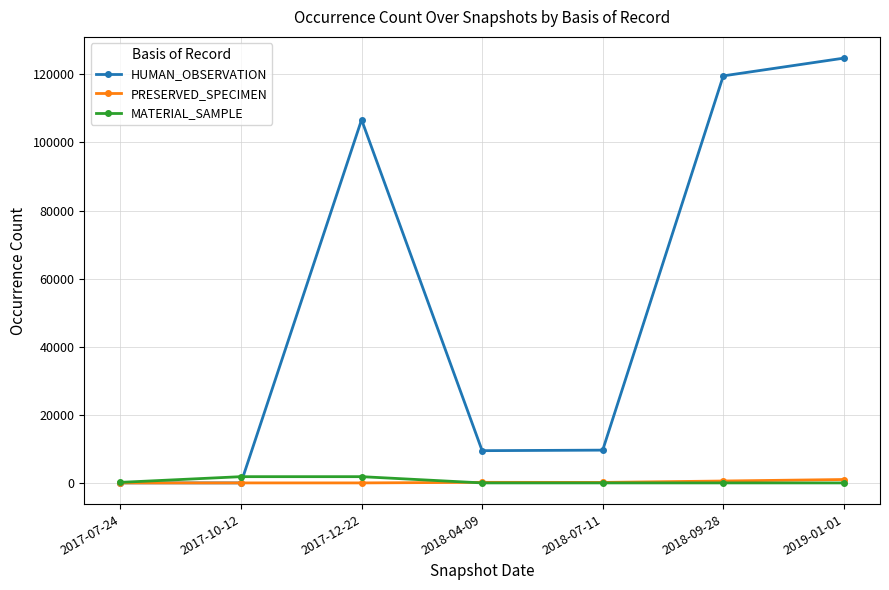

What is the label of the 6th point from the left?

2018-09-28